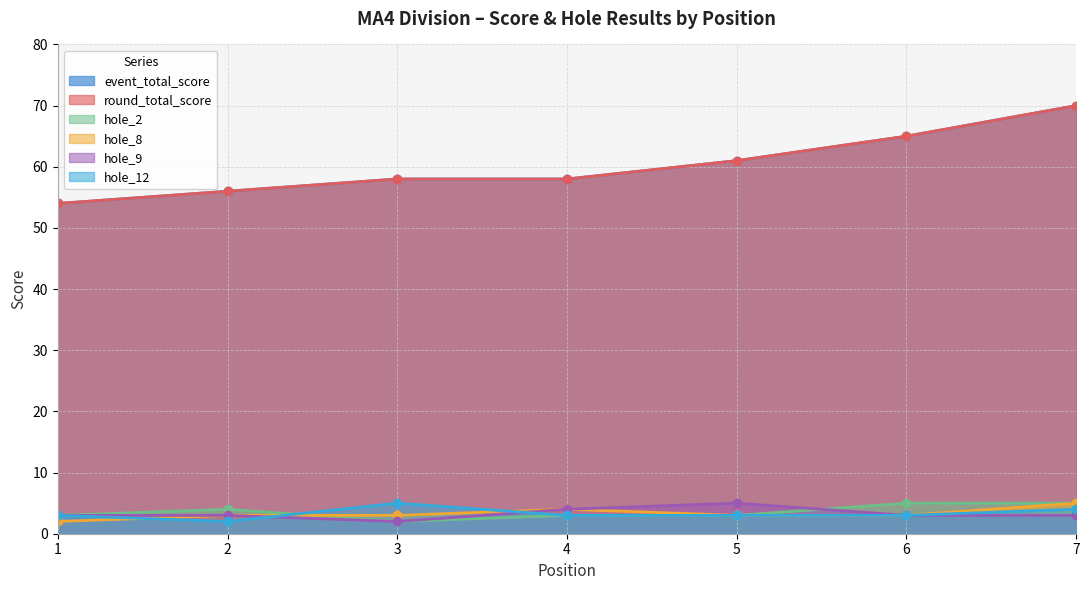

The value of round_total_score at 7 is 70. True or false?

True